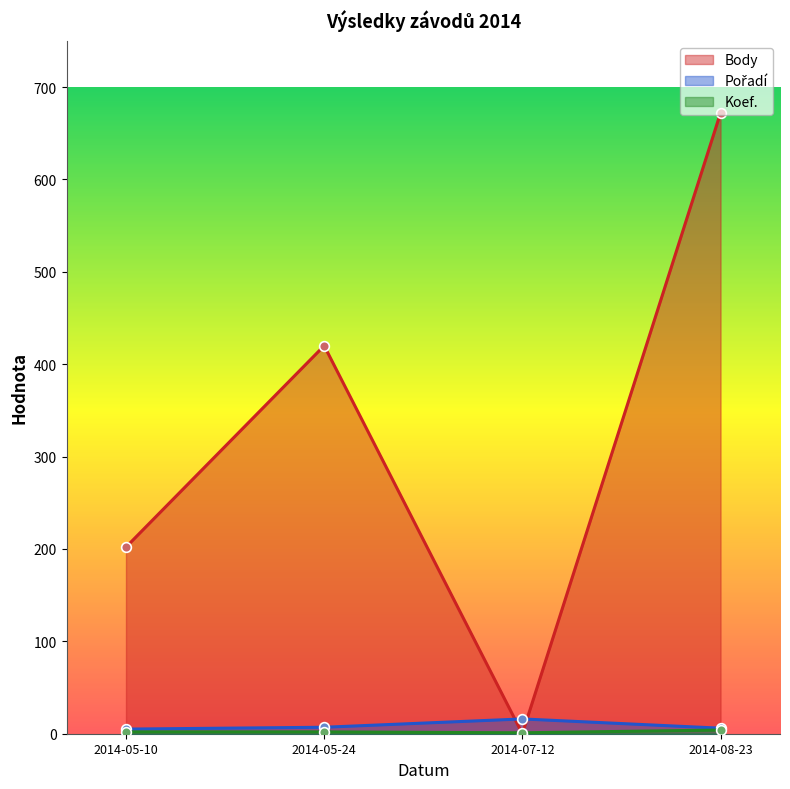

Rank the series by their maximum value, from highest to lowest.

Body, Pořadí, Koef.